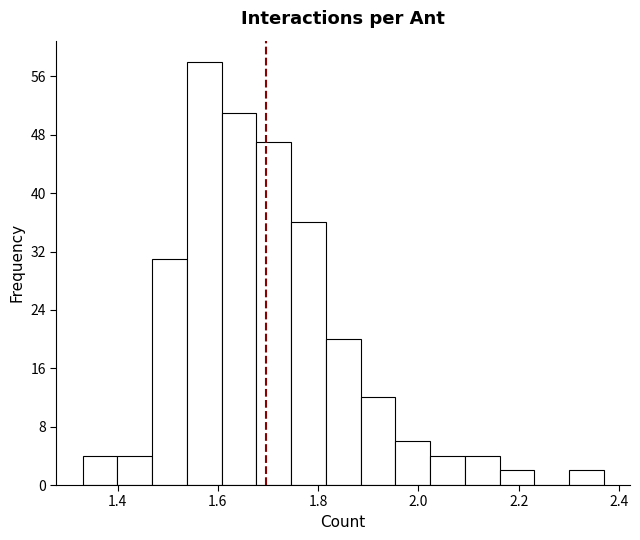

Read against the x-axis, roughly where is the centre of the tallest bar?

1.58